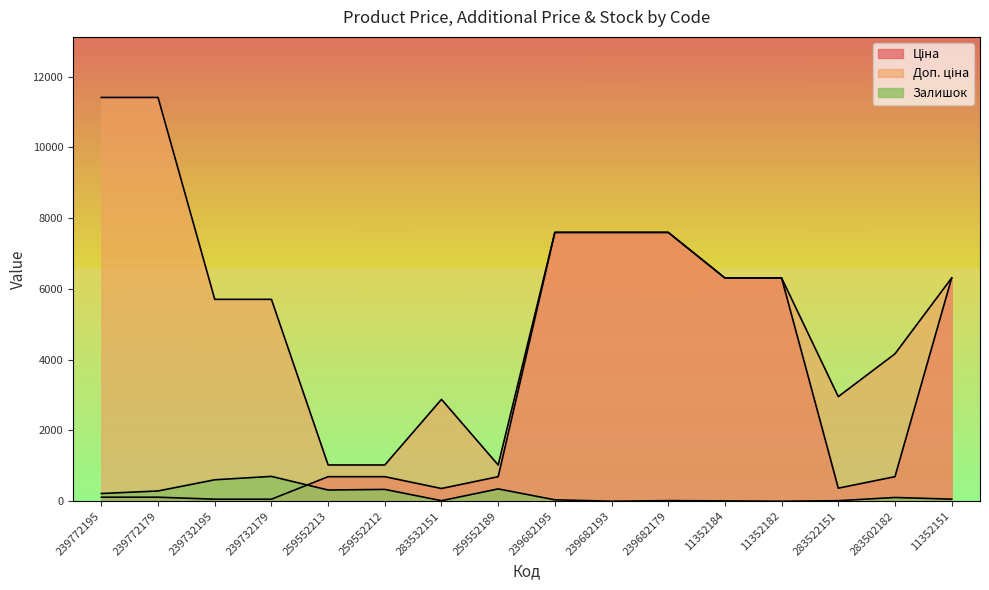

At which label does Доп. ціна reach its minimum?

259552213